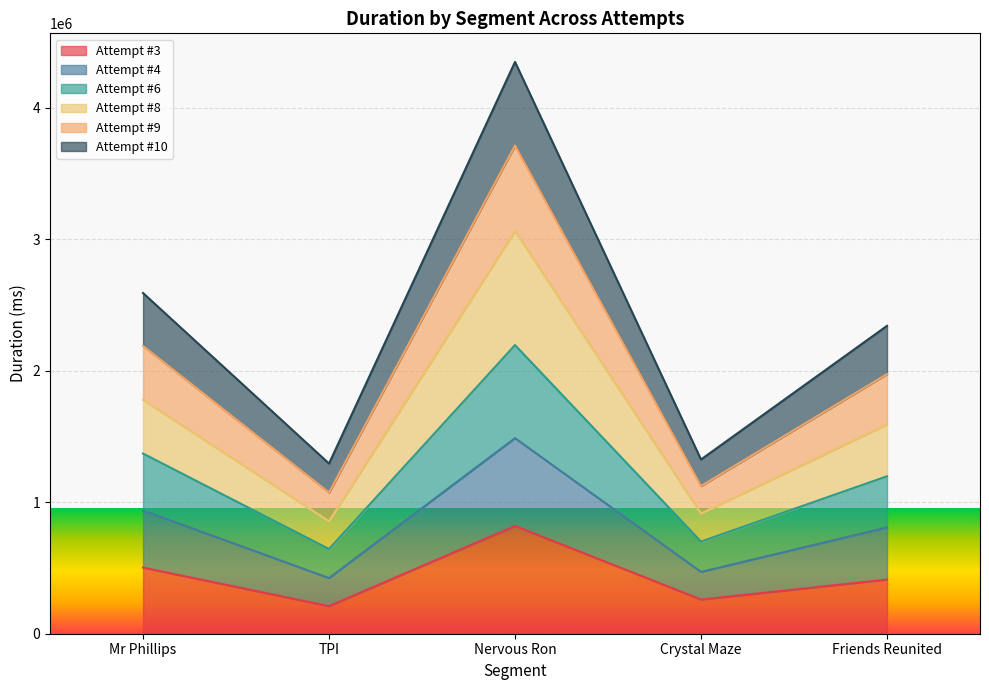

What is the value of the Attempt #9 point at the 1st from the left?

2187490